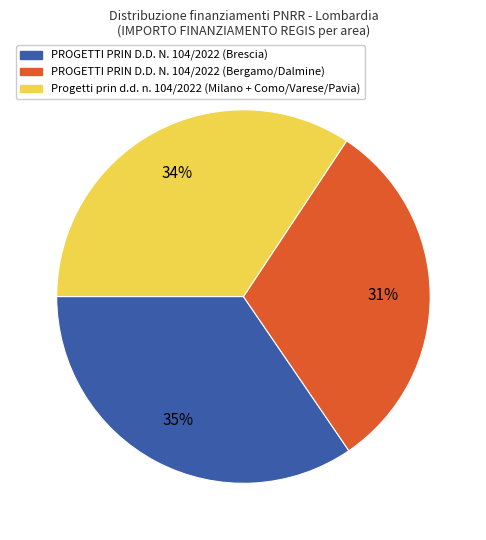

Does any single category account for the majority?

No